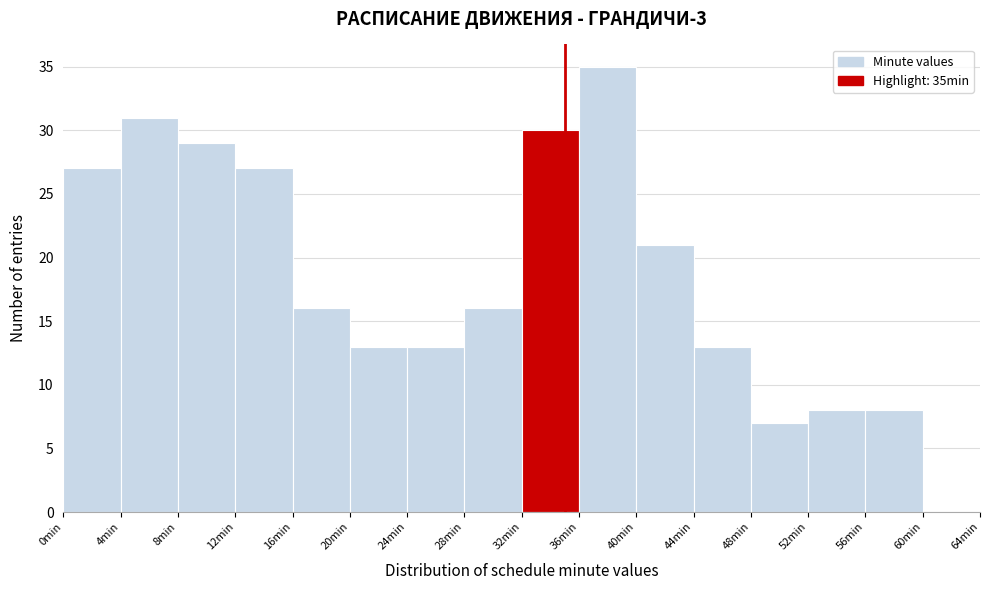

Which range on the x-axis has the tallest bar?

36 to 40